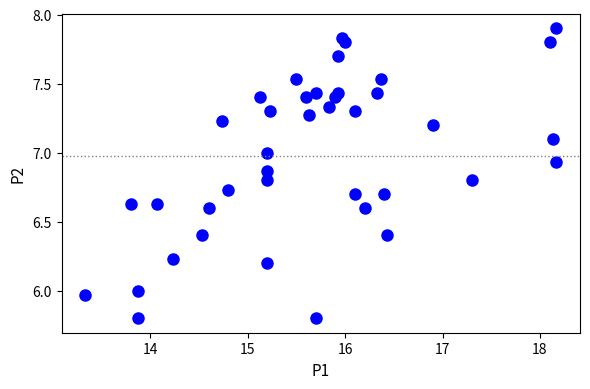

What is the range of Y values (max minus min)?

2.1